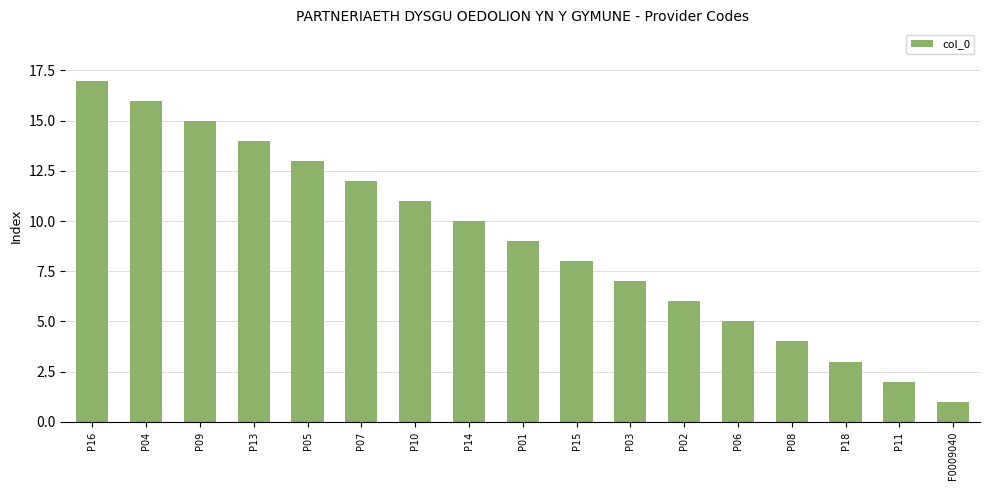

Which category has the lowest value across all series?

F0009040